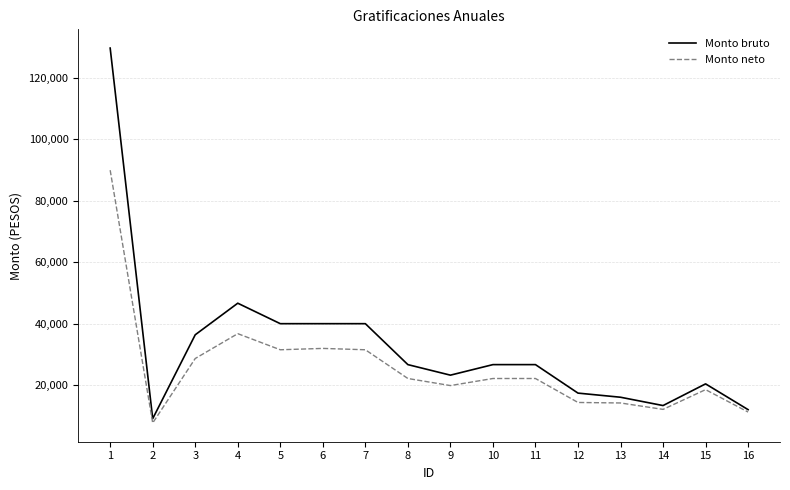

What is the highest value of the Monto bruto series?

129753.4